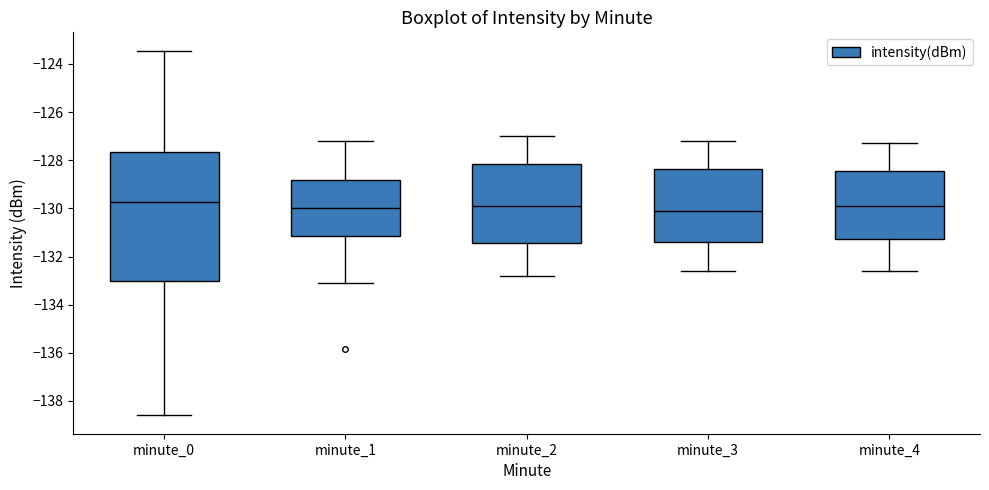

Reading left to right, read every box against the y-axis: the position of its median line, the range the box covers, and the ends of its whiskers. The values are not printed on the chart, so give them approximately, as read against the axis.

minute_0: median -129.8, box -133.0 to -127.6, whiskers -138.6 to -123.4
minute_1: median -130.0, box -131.2 to -128.8, whiskers -133.2 to -127.2
minute_2: median -129.8, box -131.4 to -128.2, whiskers -132.8 to -127.0
minute_3: median -130.0, box -131.4 to -128.4, whiskers -132.6 to -127.2
minute_4: median -129.8, box -131.2 to -128.4, whiskers -132.6 to -127.2